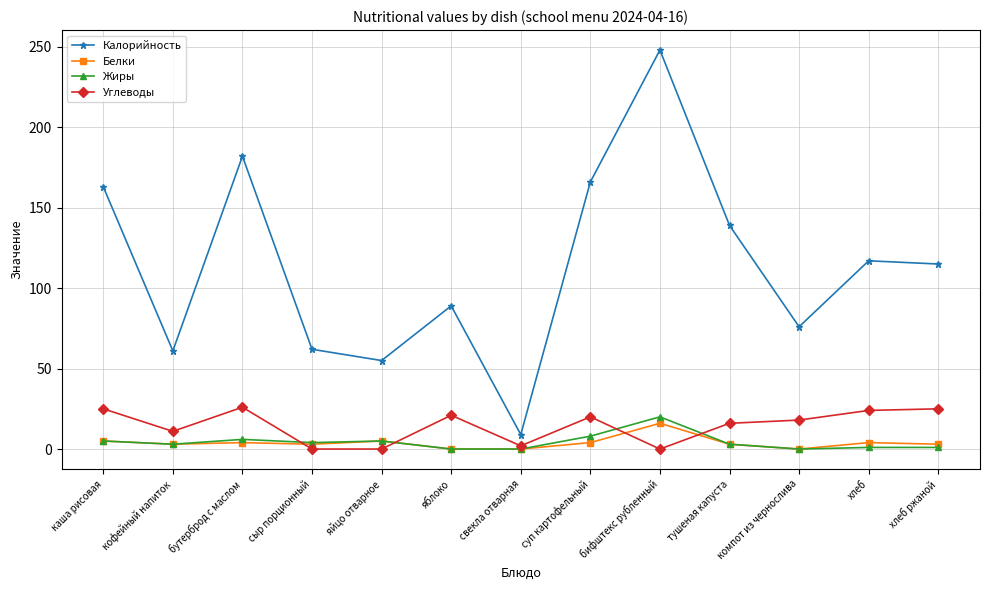

The value of Углеводы at яйцо отварное is 15. True or false?

False